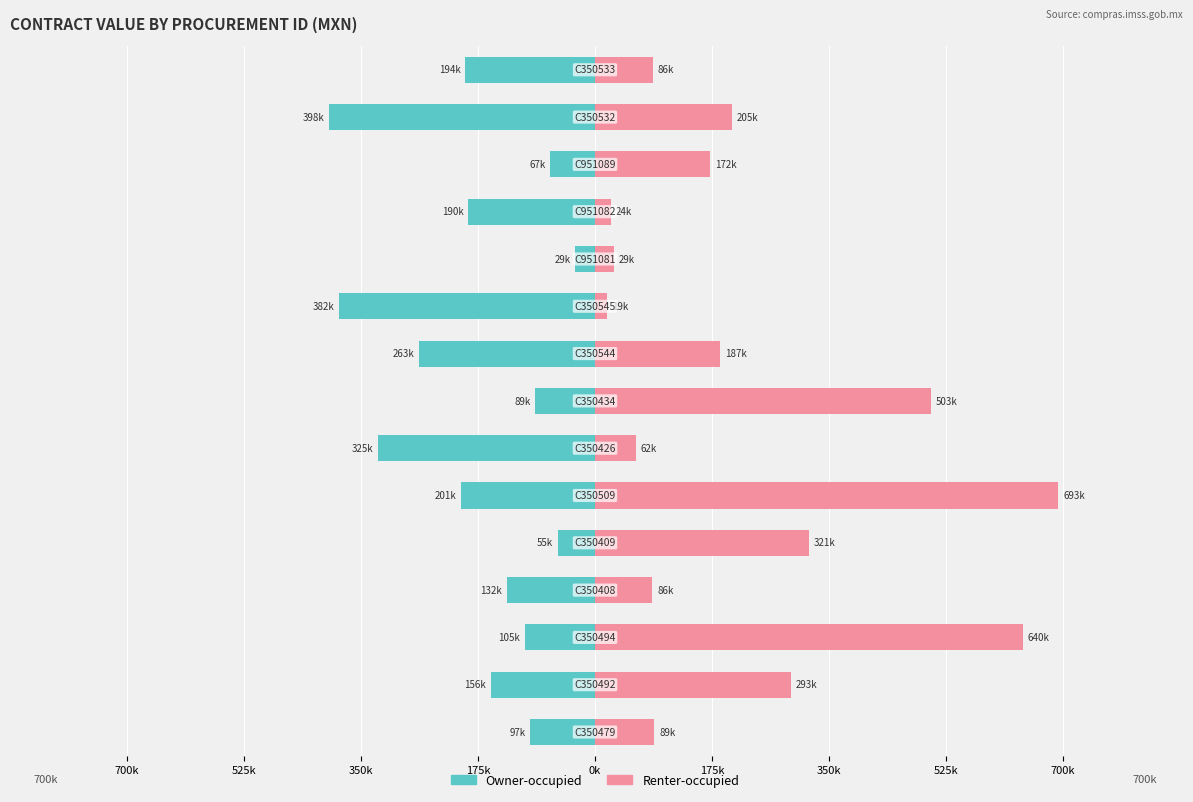

Count the number of categories in the chart.

15